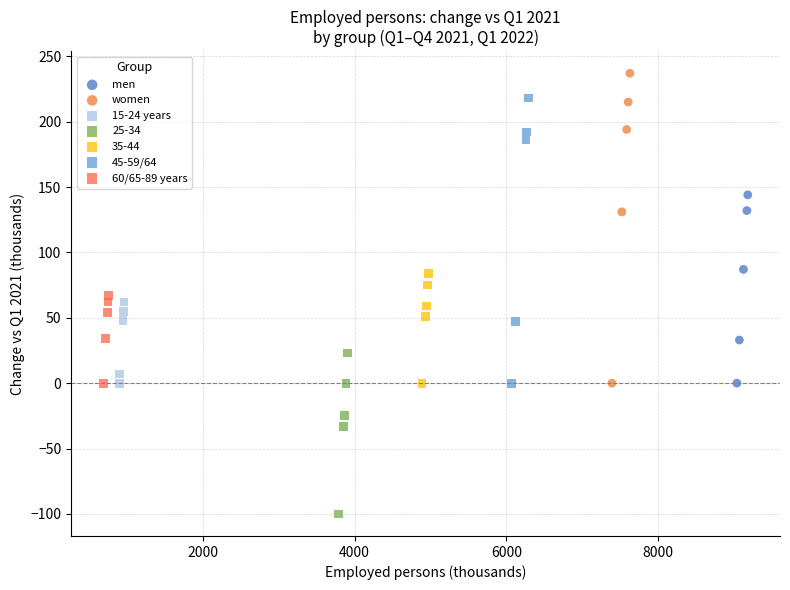

Which series reaches the maximum Y coordinate?

women